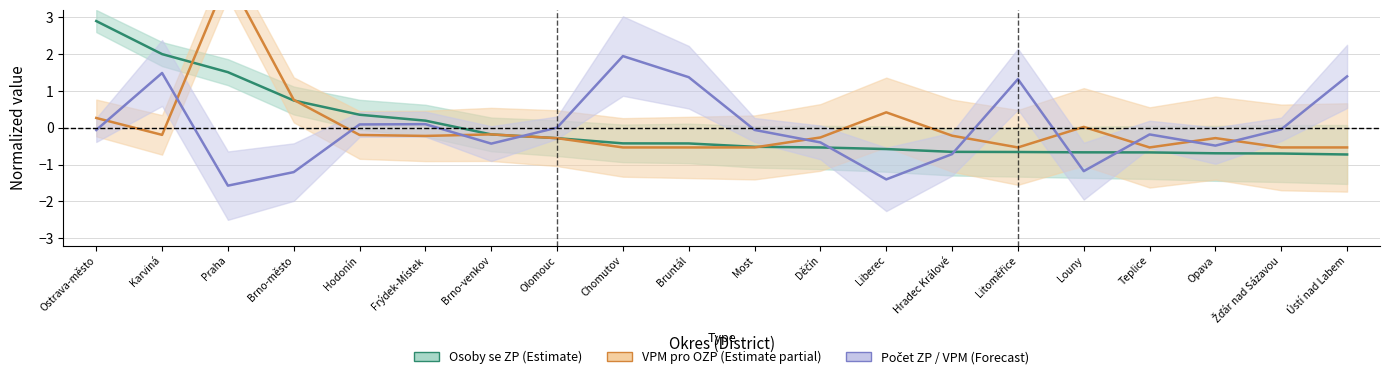

Reading right to left, extract all data points from this chart.

Osoby se ZP (Estimate): -0.7	-0.7	-0.7	-0.7	-0.7	-0.7	-0.7	-0.6	-0.5	-0.5	-0.4	-0.4	-0.3	-0.2	0.2	0.4	0.7	1.5	2.0	2.9
VPM pro OZP (Estimate partial): -0.5	-0.5	-0.3	-0.5	0.0	-0.5	-0.2	0.4	-0.3	-0.5	-0.5	-0.5	-0.3	-0.2	-0.2	-0.2	0.8	4.1	-0.2	0.3
Počet ZP / VPM (Forecast): 1.4	-0.0	-0.5	-0.2	-1.2	1.3	-0.7	-1.4	-0.4	-0.1	1.4	1.9	0.0	-0.4	0.1	0.1	-1.2	-1.6	1.5	-0.1